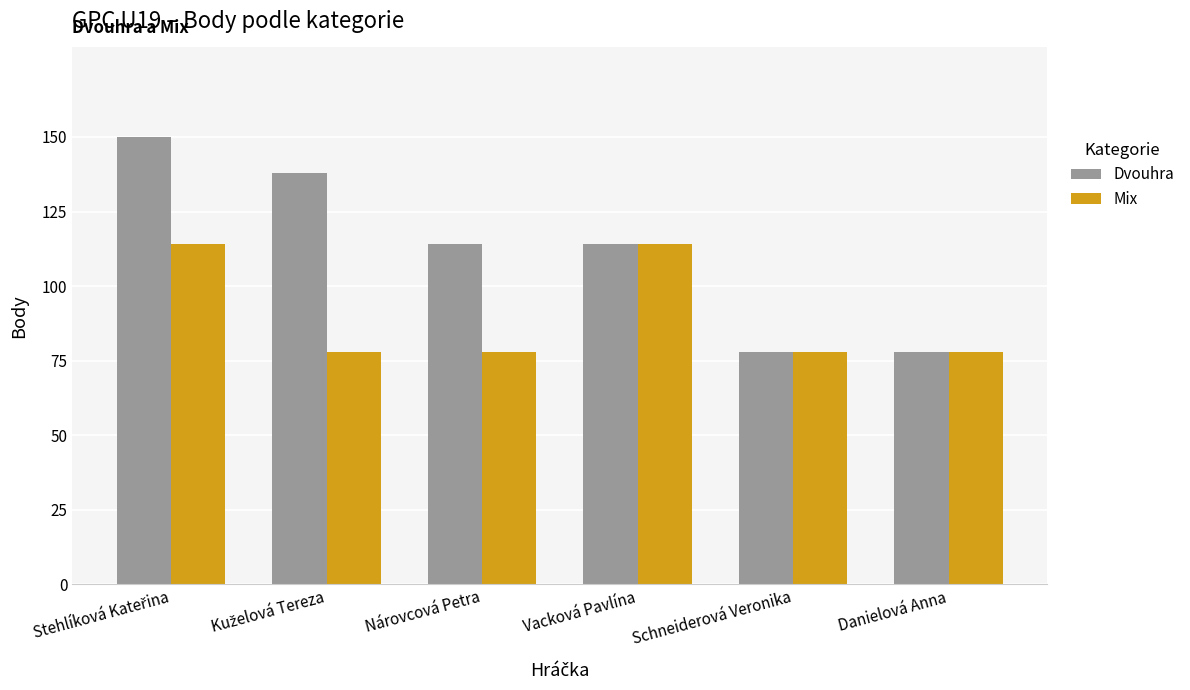

List the series in order of their peak value, lowest first.

Mix, Dvouhra